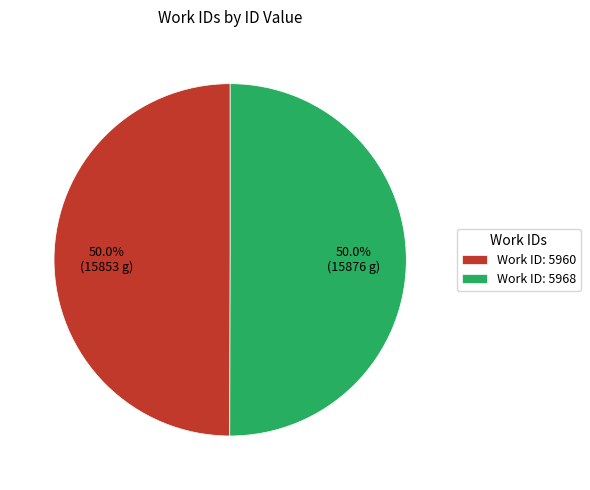

Is the sum of Work ID: 5960 and Work ID: 5968 greater than half?

Yes